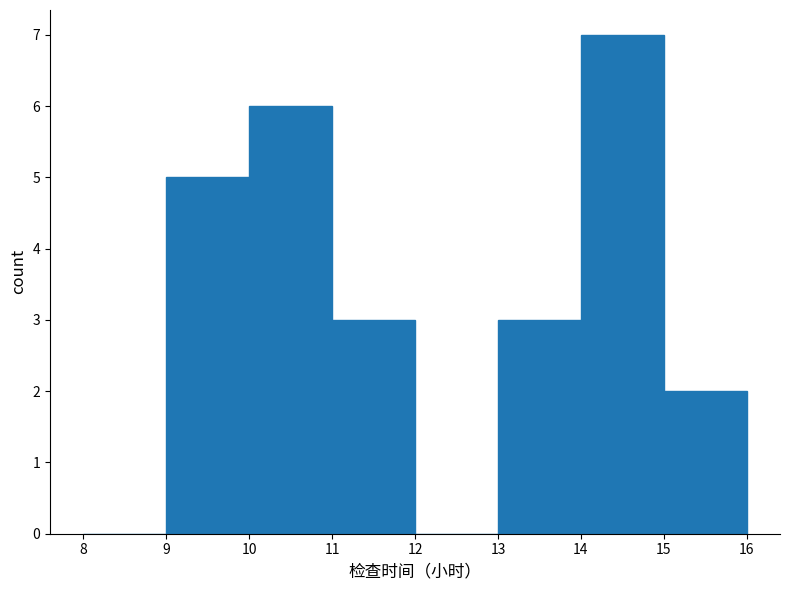

Over which range of the x-axis is the bar tallest?

14 to 15